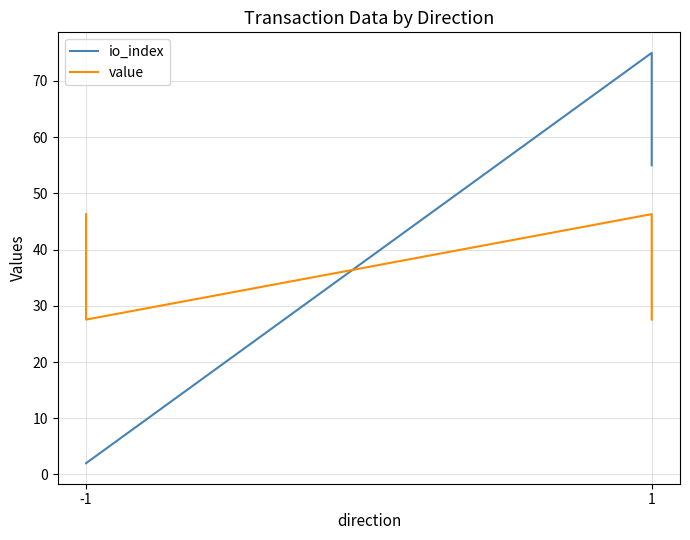

How many interior local peaks does the value series have?

1